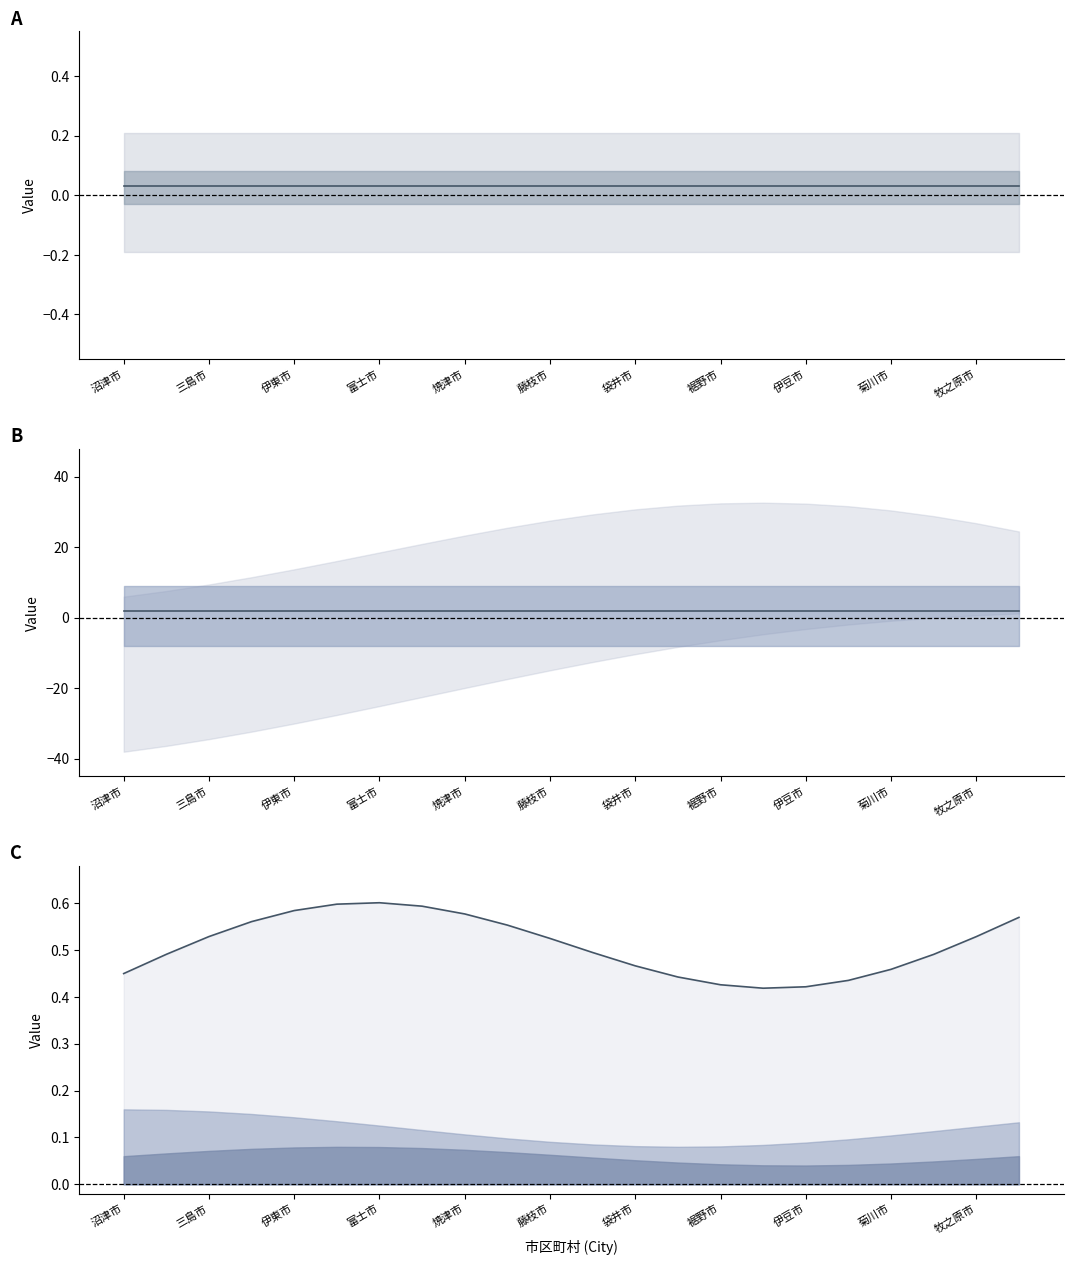

Count the top line values in the range 0 to 1.

22